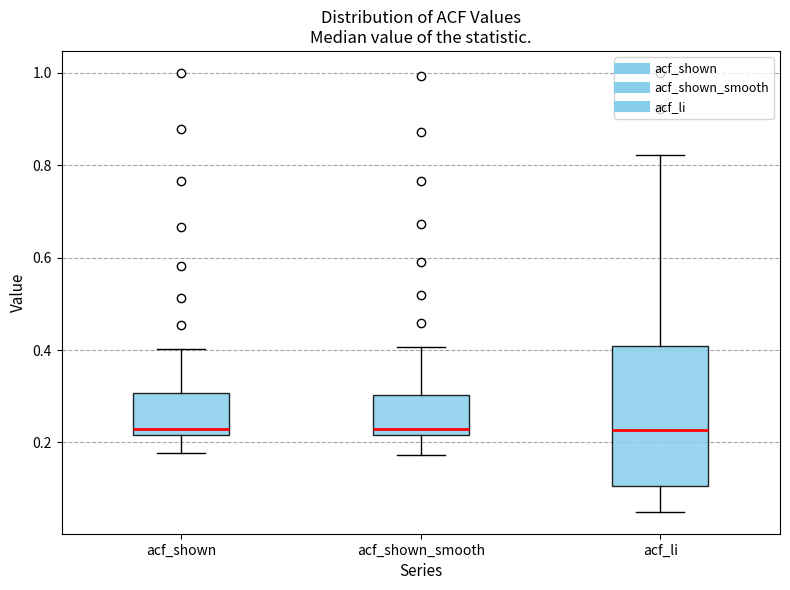

Comparing the boxes themselves (not the whiskers), which one is the tallest?

acf_li